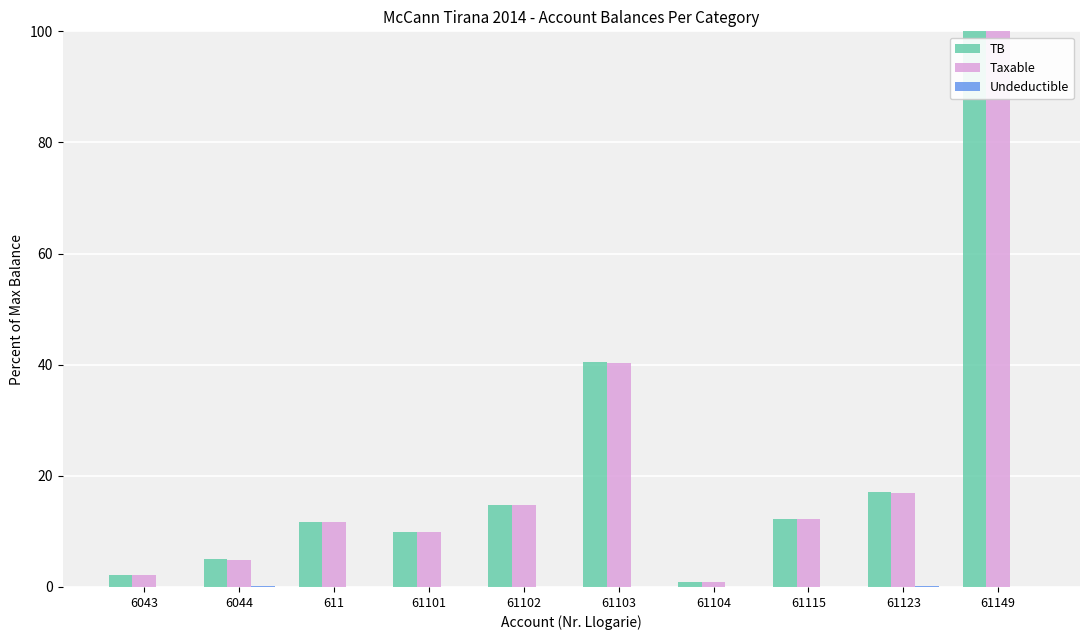

What is the sum of all TB values?

214.1